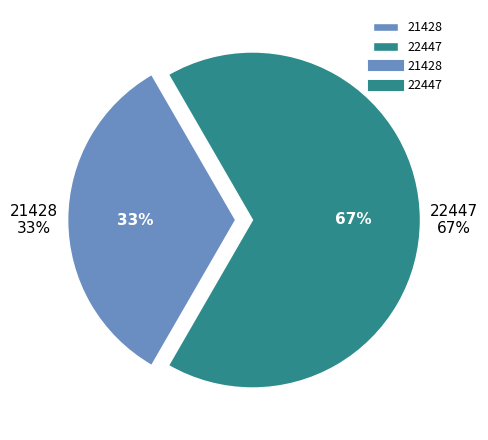

How many segments does this pie chart have?

2